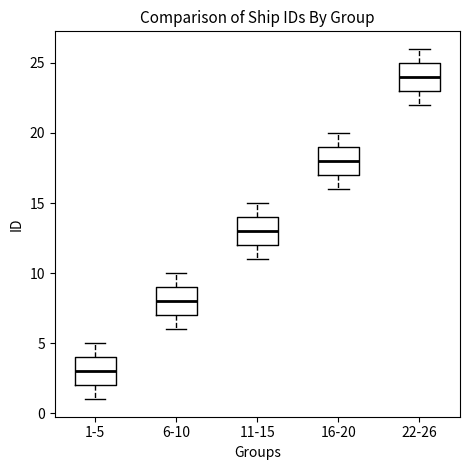

Reading left to right, transcribe this box plot: for each box, give where its median line is, the range the box spans, and where its two whiskers end, as read against the y-axis. The values are not printed on the chart, so give them approximately, as read against the axis.

1-5: median 3, box 2 to 4, whiskers 1 to 5
6-10: median 8, box 7 to 9, whiskers 6 to 10
11-15: median 13, box 12 to 14, whiskers 11 to 15
16-20: median 18, box 17 to 19, whiskers 16 to 20
22-26: median 24, box 23 to 25, whiskers 22 to 26